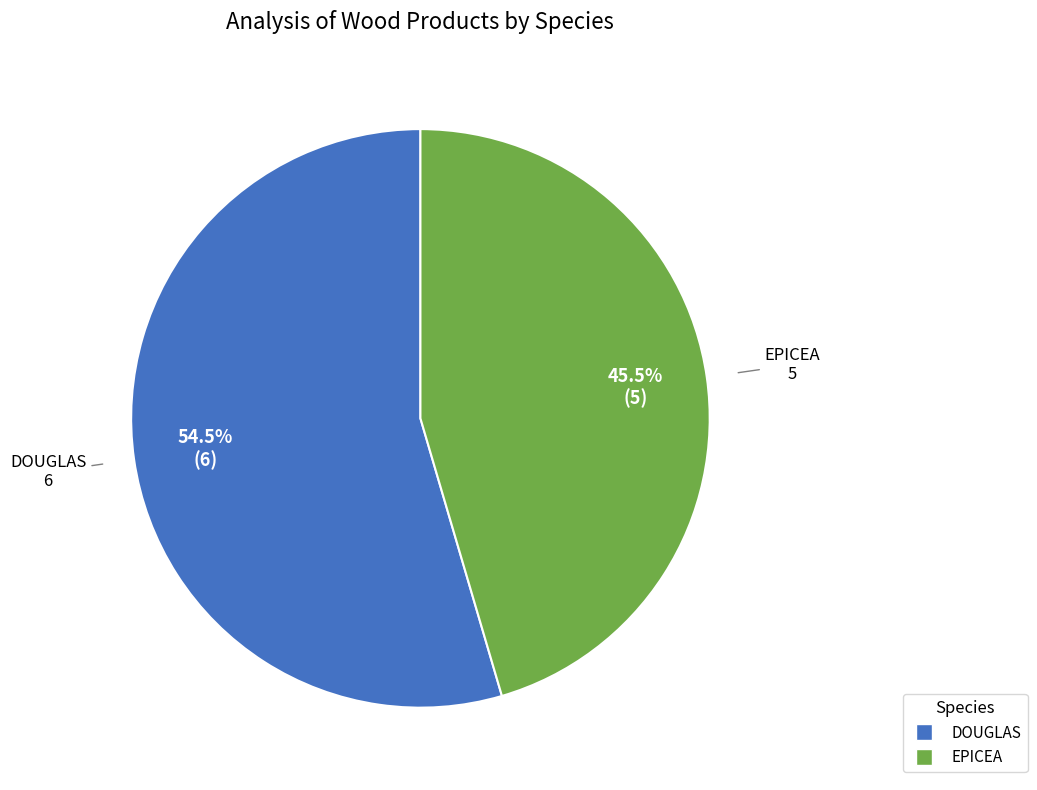

Between EPICEA and DOUGLAS, which is larger?

DOUGLAS